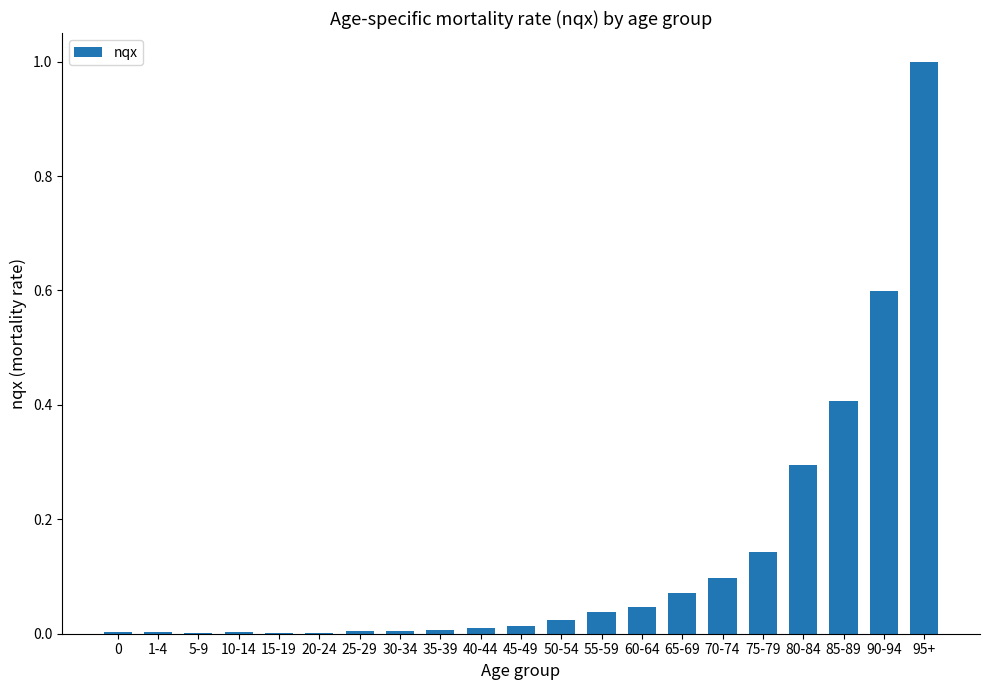

Which category has the highest value across all series?

95+